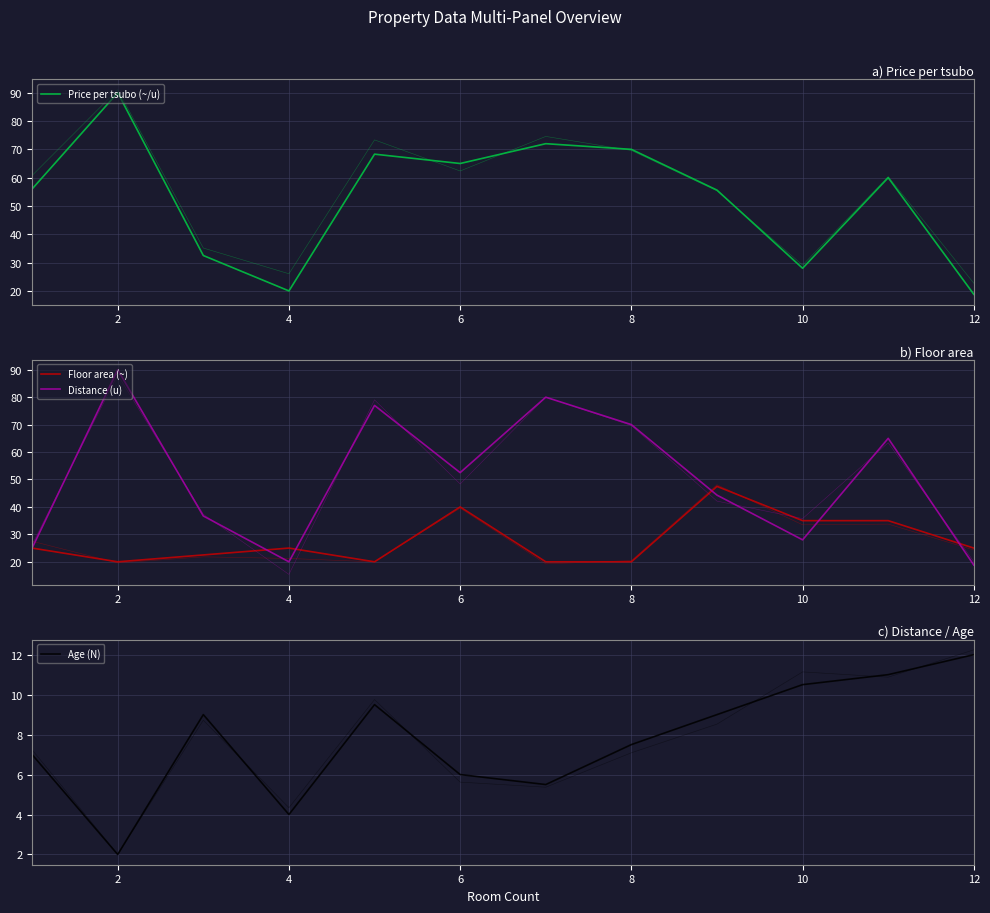

Which series has the largest range (max minus min)?

Price per tsubo (~/u)